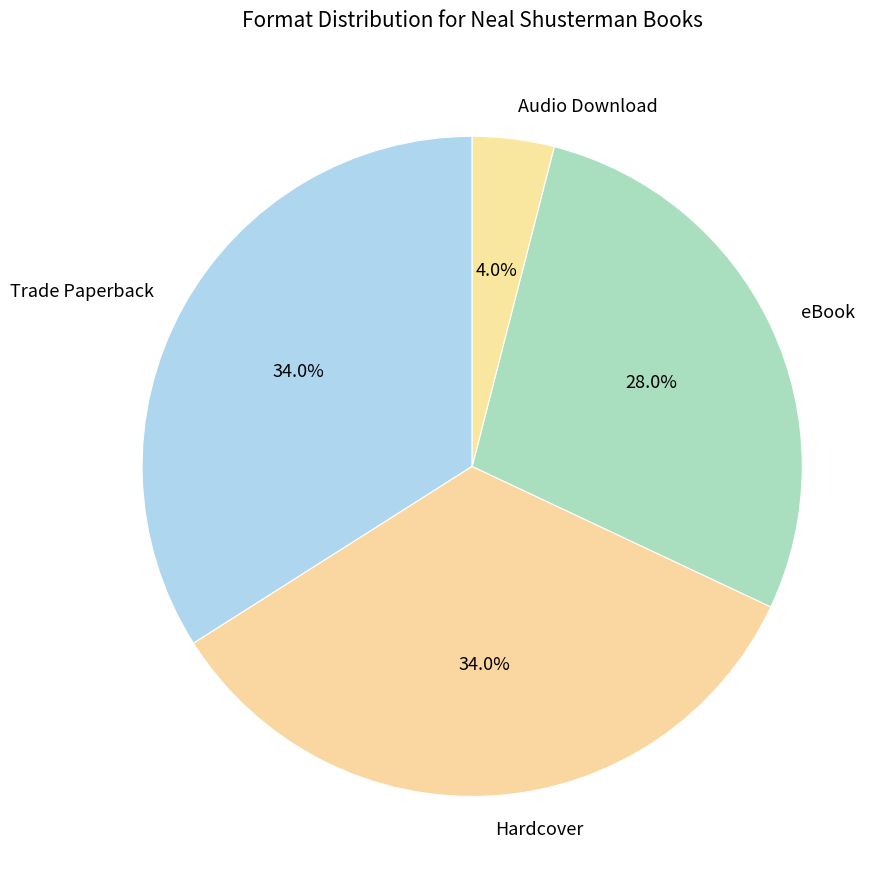

To the nearest percent, what is the difference between the largest and smallest slice percentages?

30%